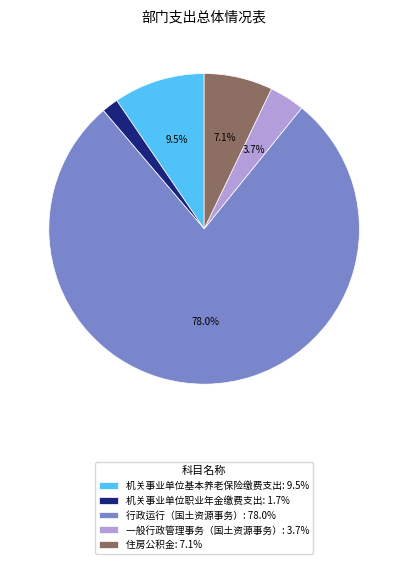

Which category has the smallest portion of the pie?

机关事业单位职业年金缴费支出